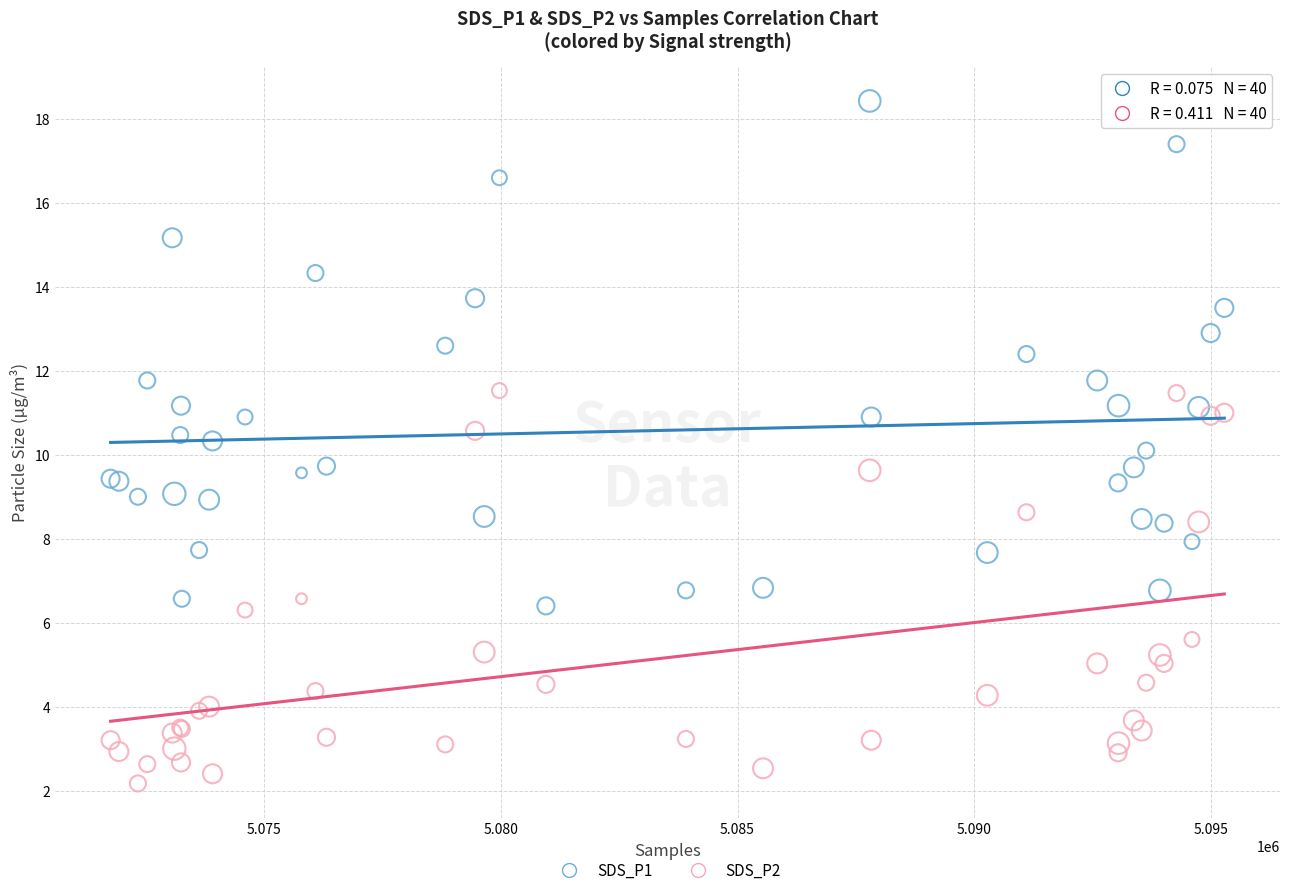

What is the X range (max minus min) for the scatter plot?

23509.0